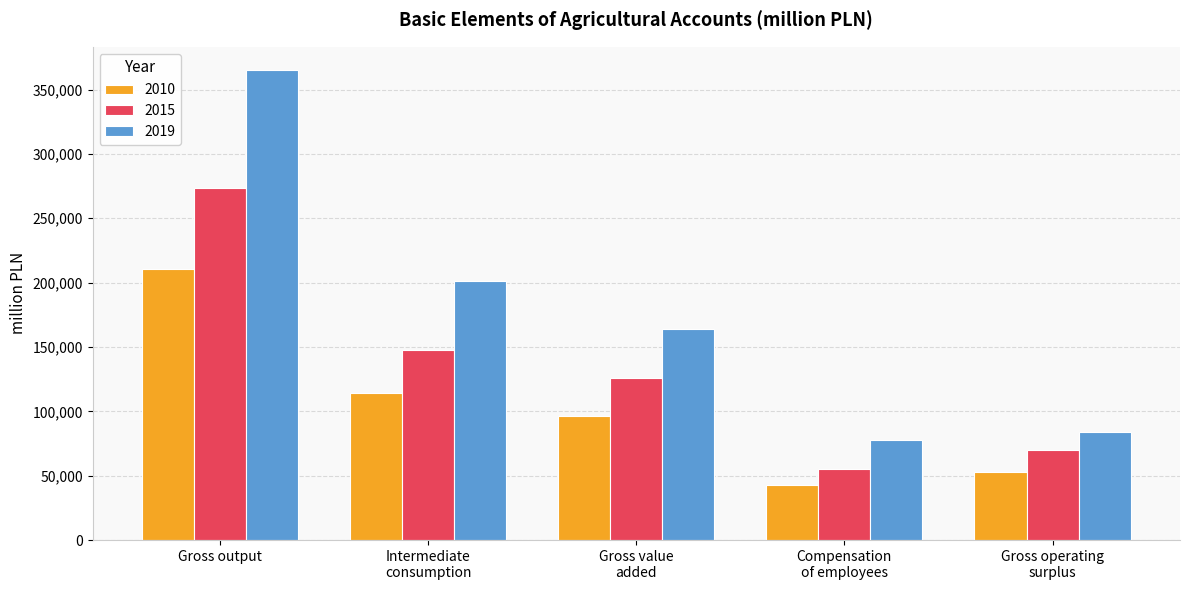

What are all the series names shown in the legend?

2010, 2015, 2019